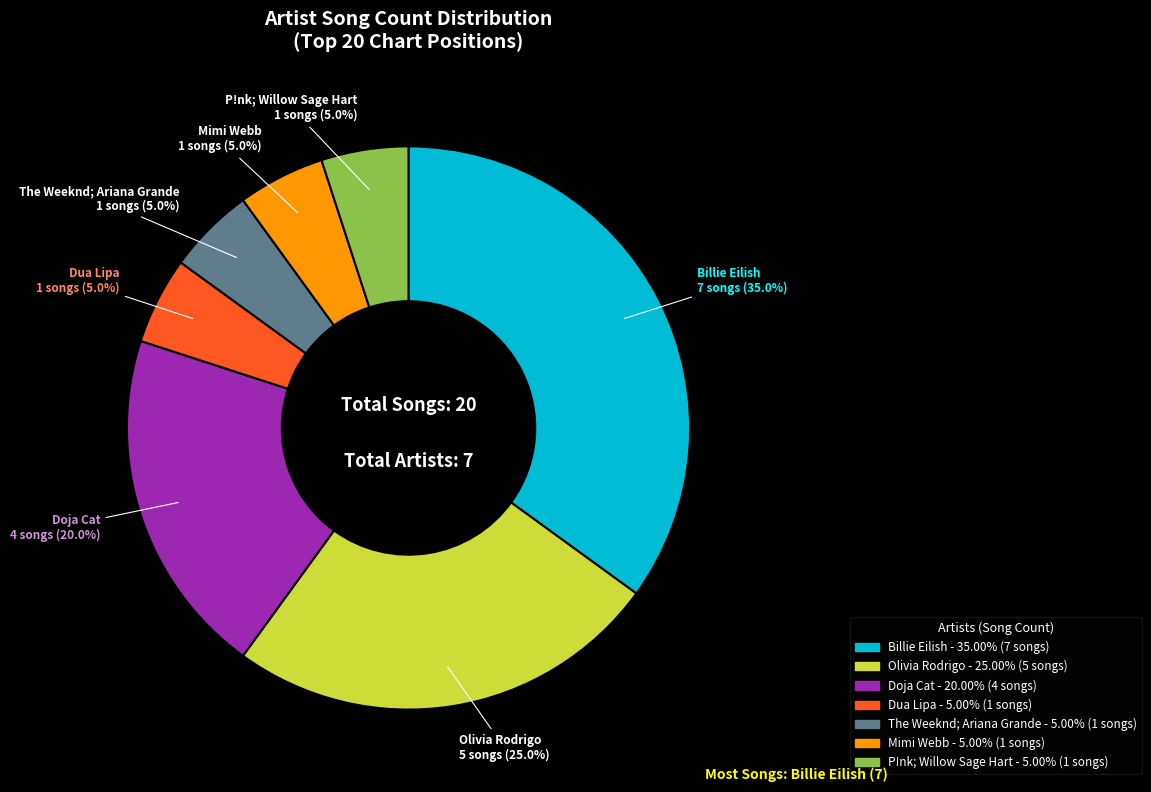

Which category has the biggest portion of the pie?

Billie Eilish